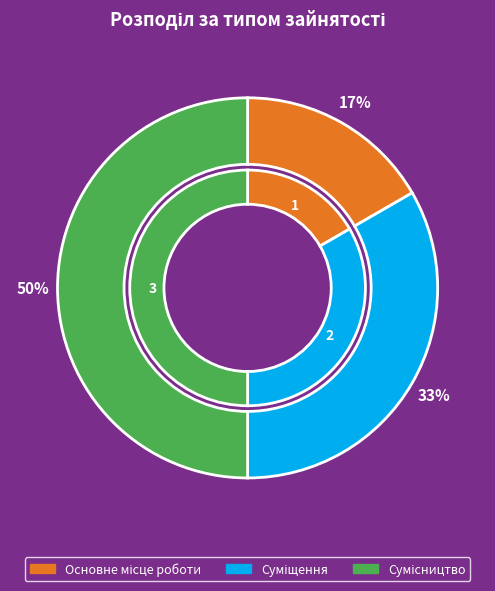

Count the number of slices in the pie.

3